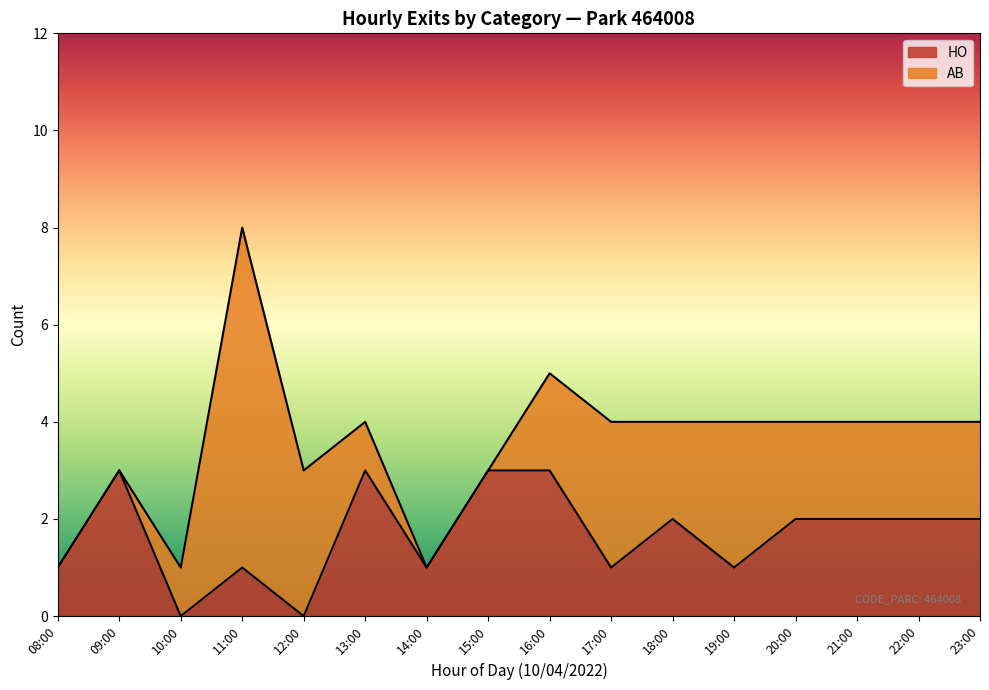

At which category is the sum across all series the highest?

11:00